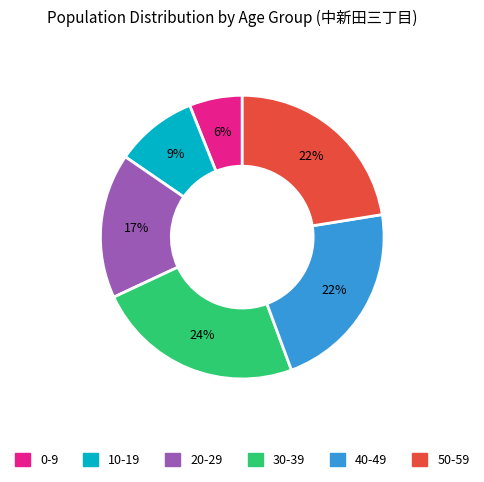

What is the smallest slice in the pie chart?

0-9